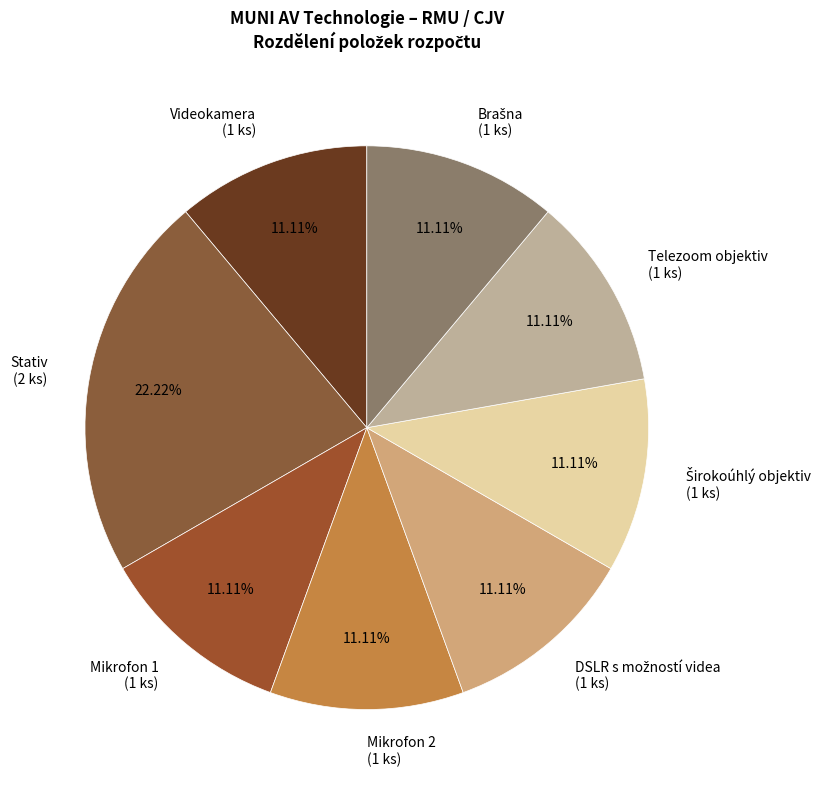

Is there any slice that represents more than half of the pie?

No